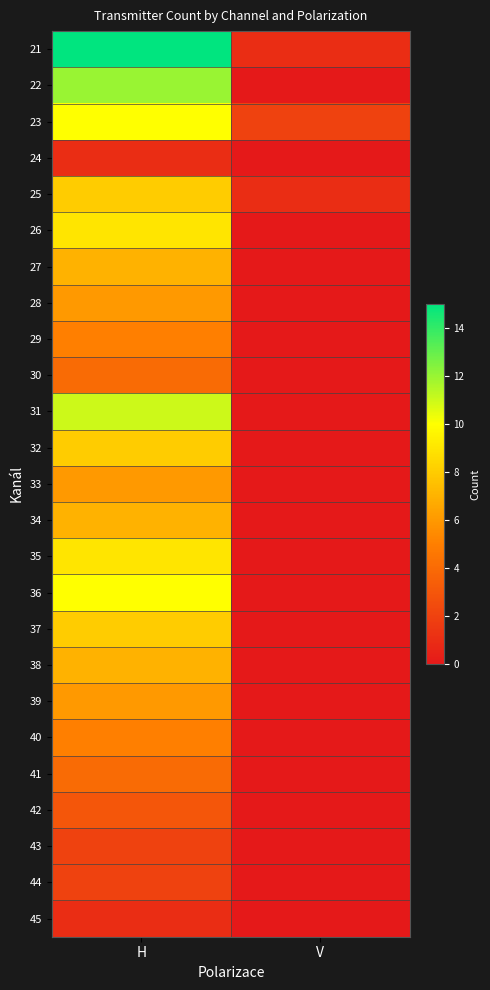

Rank the series at V from lowest to highest value.

22, 24, 26, 27, 28, 29, 30, 31, 32, 33, 34, 35, 36, 37, 38, 39, 40, 41, 42, 43, 44, 45, 21, 25, 23